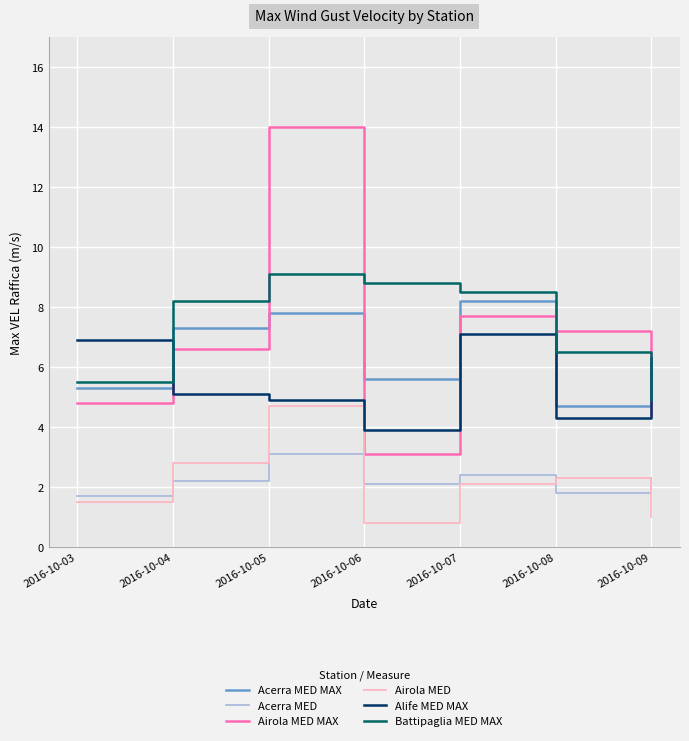

Is it true that Battipaglia MED MAX equals 1.8 at 2016-10-09?

False